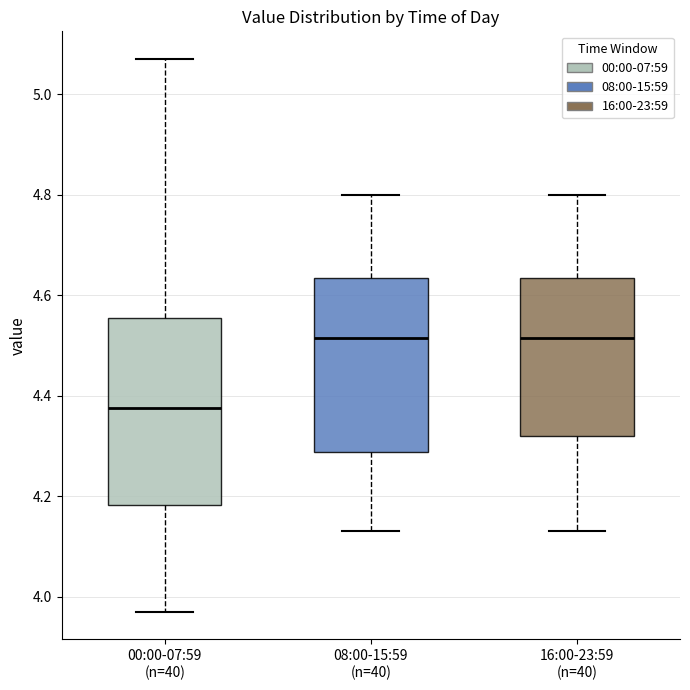

Reading left to right, transcribe this box plot: for each box, give where its median line is, the range the box spans, and where its two whiskers end, as read against the y-axis. The values are not printed on the chart, so give them approximately, as read against the axis.

00:00-07:59 (n=40): median 4.38, box 4.18 to 4.56, whiskers 3.98 to 5.08
08:00-15:59 (n=40): median 4.52, box 4.28 to 4.64, whiskers 4.14 to 4.80
16:00-23:59 (n=40): median 4.52, box 4.32 to 4.64, whiskers 4.14 to 4.80